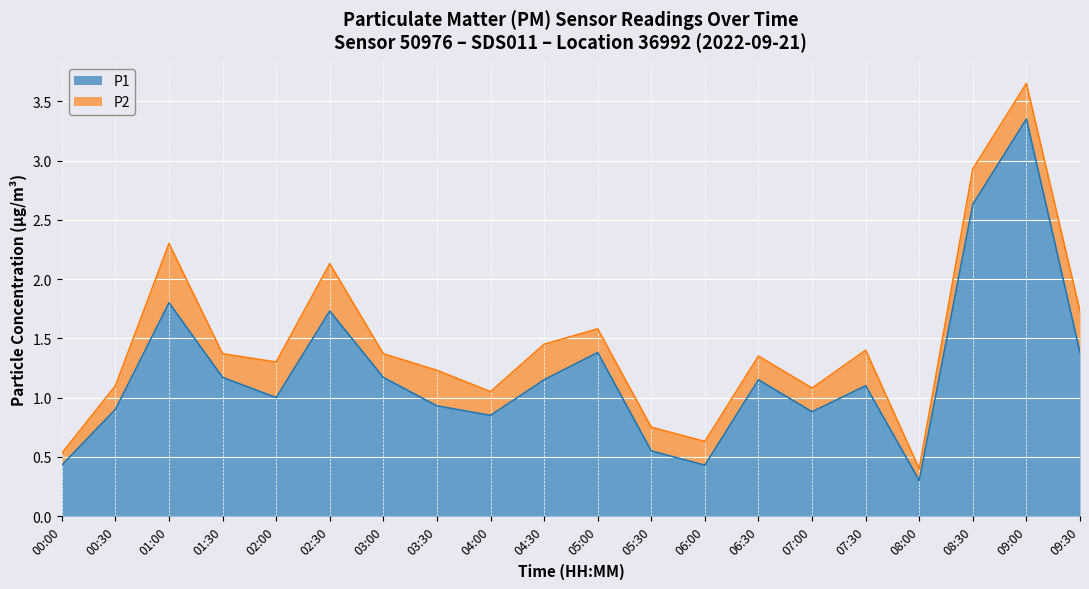

What is the smallest value displayed?

0.3